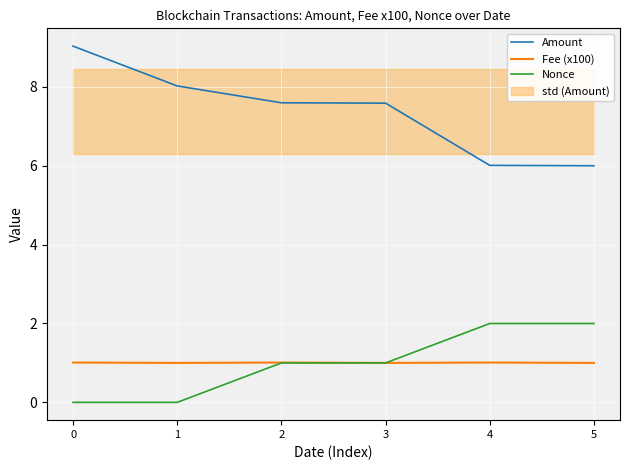

True or false: Fee (x100) and Amount cross at least once.

False